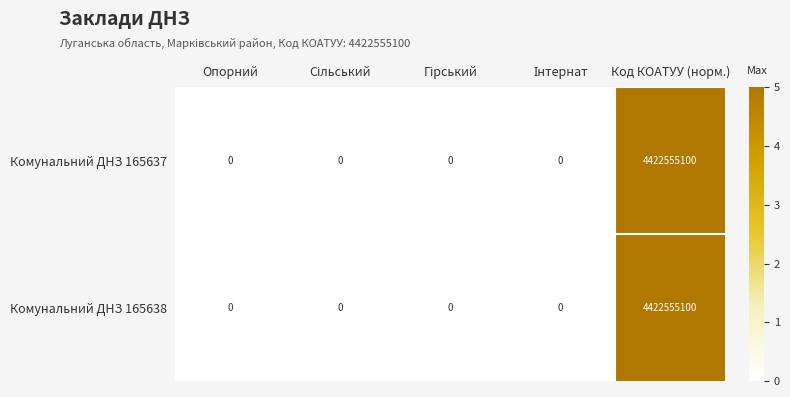

At how many categories does at least one series exceed 1?

1